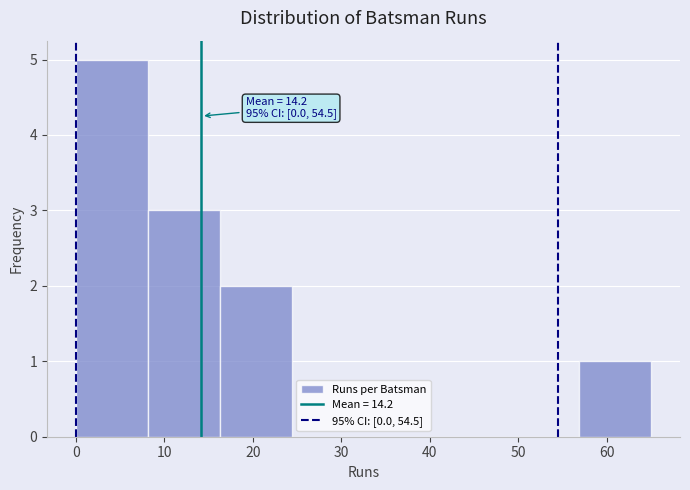

Over which range of the x-axis is the bar tallest?

0 to 8